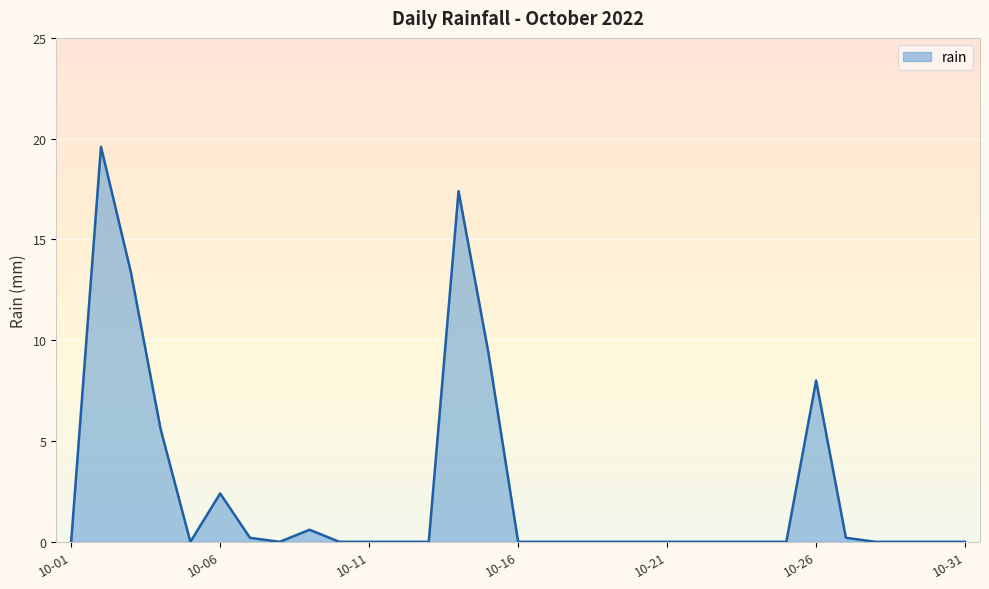

What is the greatest value displayed?

19.6